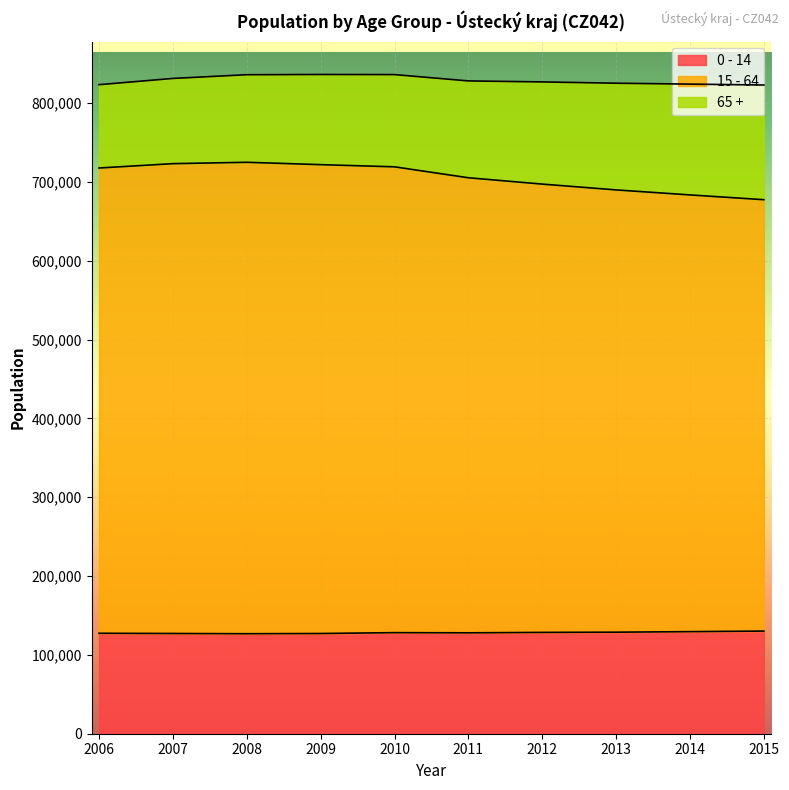

What is the greatest value displayed?

724817